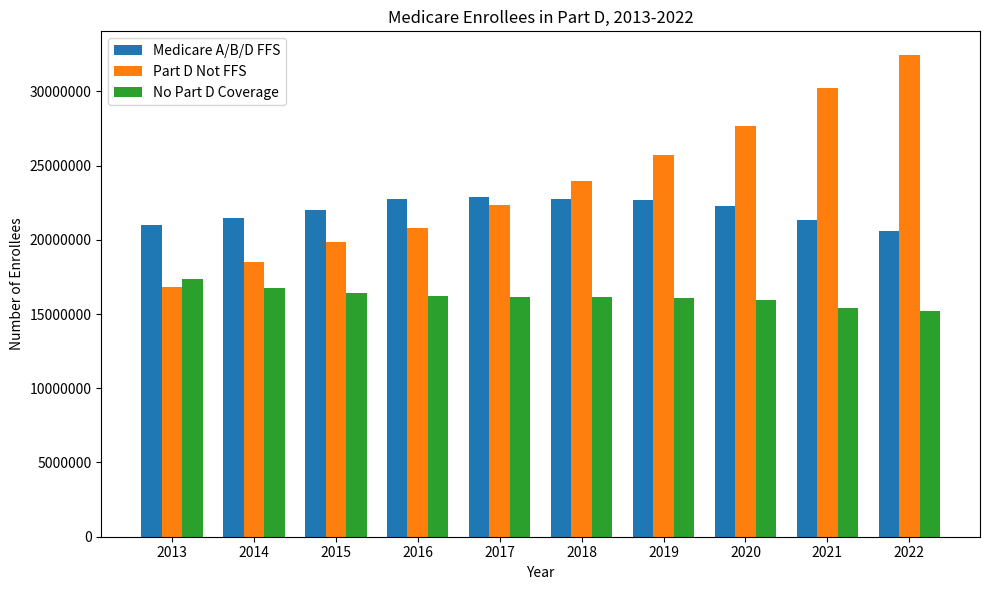

True or false: Medicare A/B/D FFS has a value of 22688695 at 2019.

True